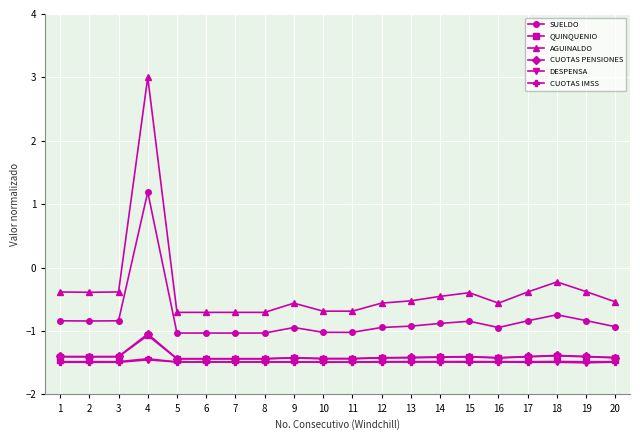

Which label corresponds to the largest value in the chart?

4